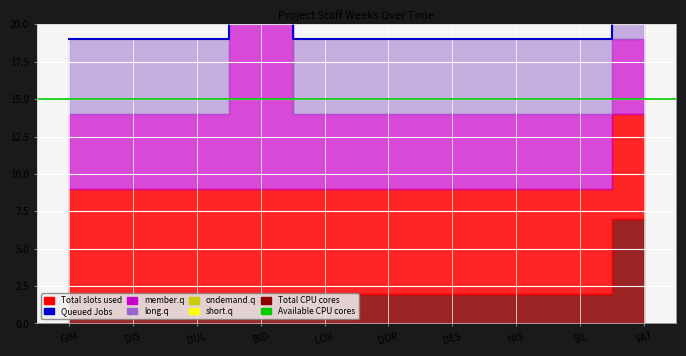

How many lines are shown in the chart?

2